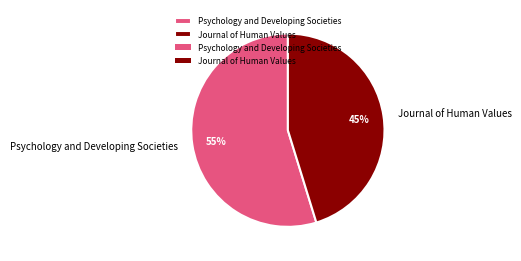

Which category accounts for the majority?

Psychology and Developing Societies